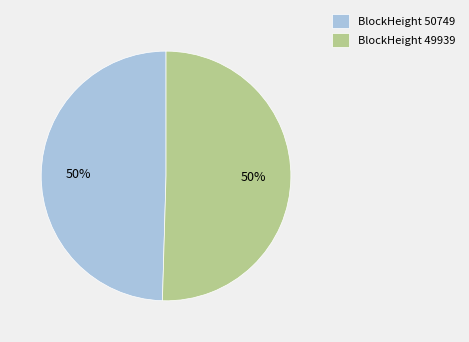

Do BlockHeight 49939 and BlockHeight 50749 together represent more than half of the pie?

Yes